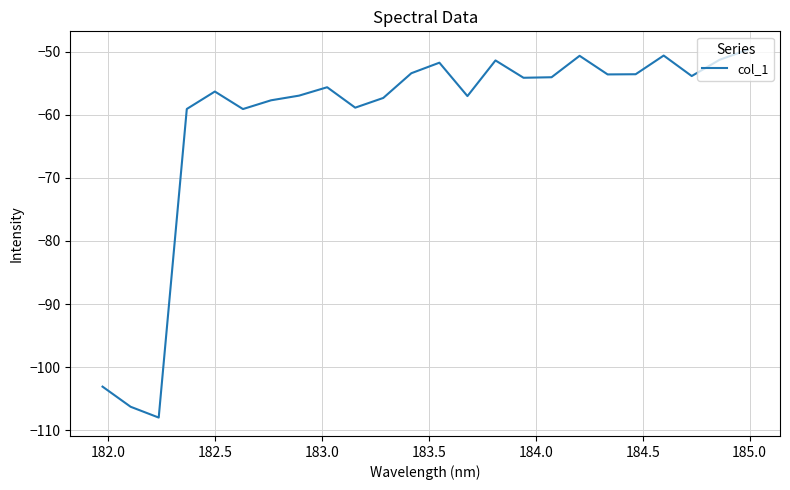

What is the average value?

-61.0